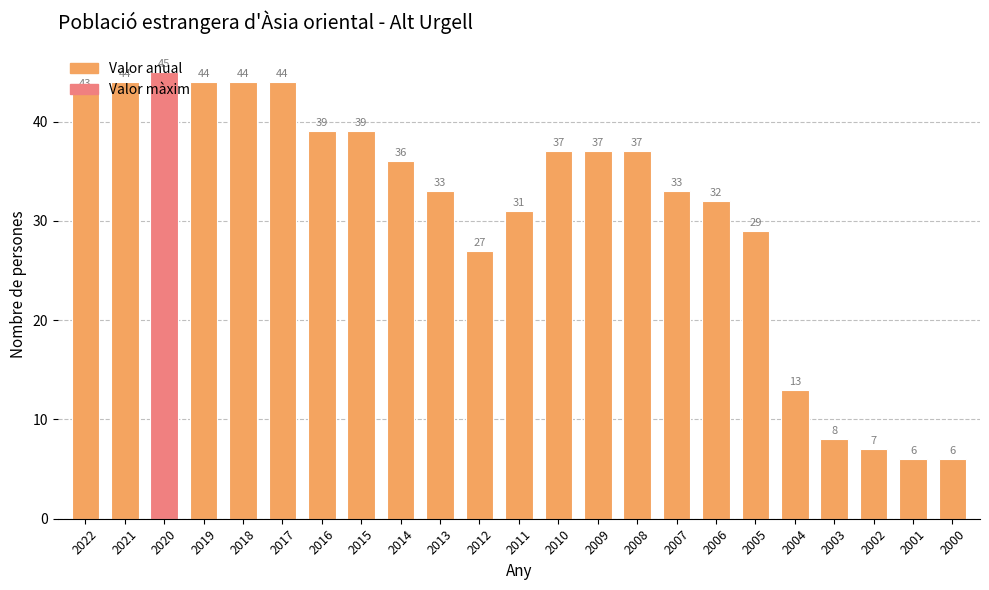

What is the maximum value shown in the chart?

45